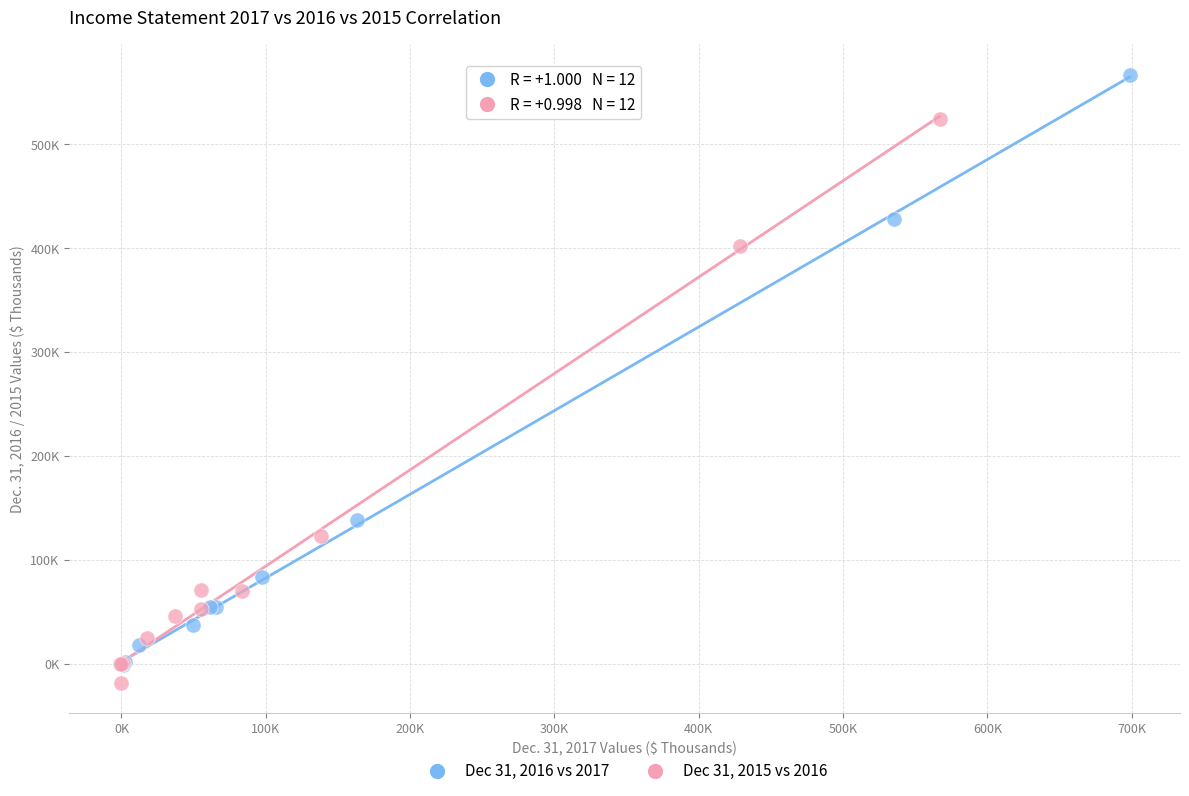

Which series has the widest spread of Y values?

Dec 31, 2016 vs 2017